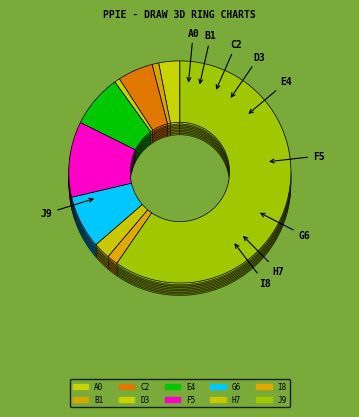

How many slices are in this pie chart?

10